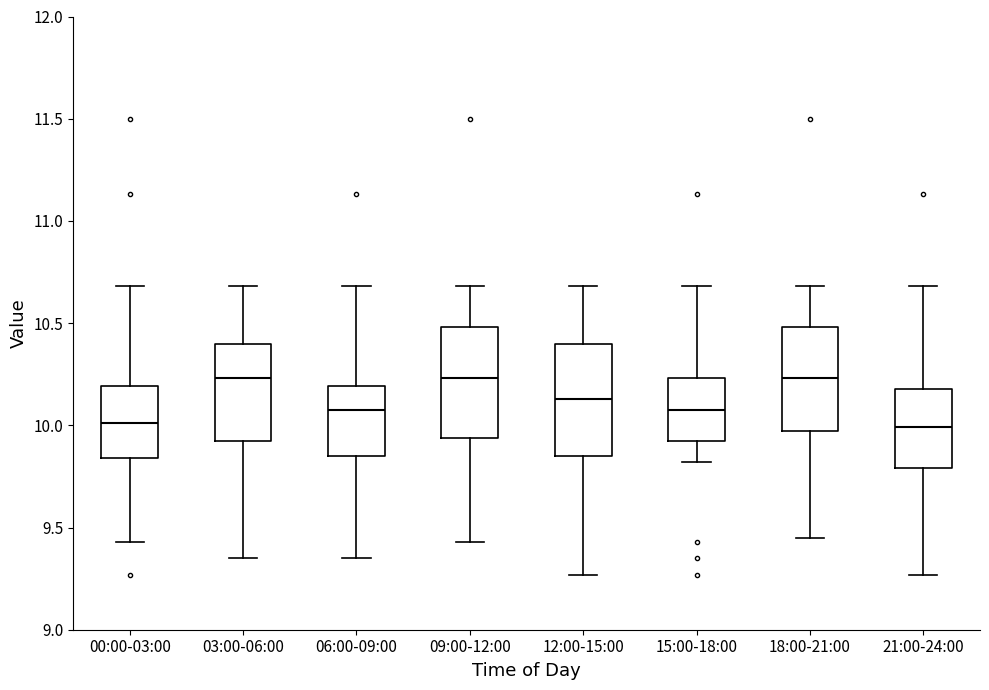

Where is the lower edge of the box for 21:00-24:00 on the y-axis? The values are not printed on the chart, so give them approximately, as read against the axis.

9.80